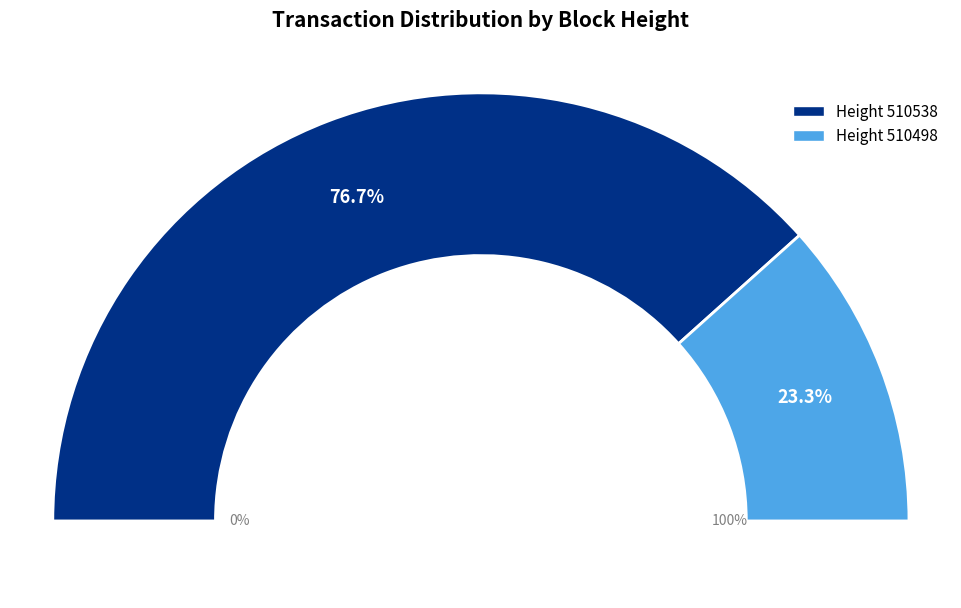

True or false: 510498 accounts for 15% of the total.

False